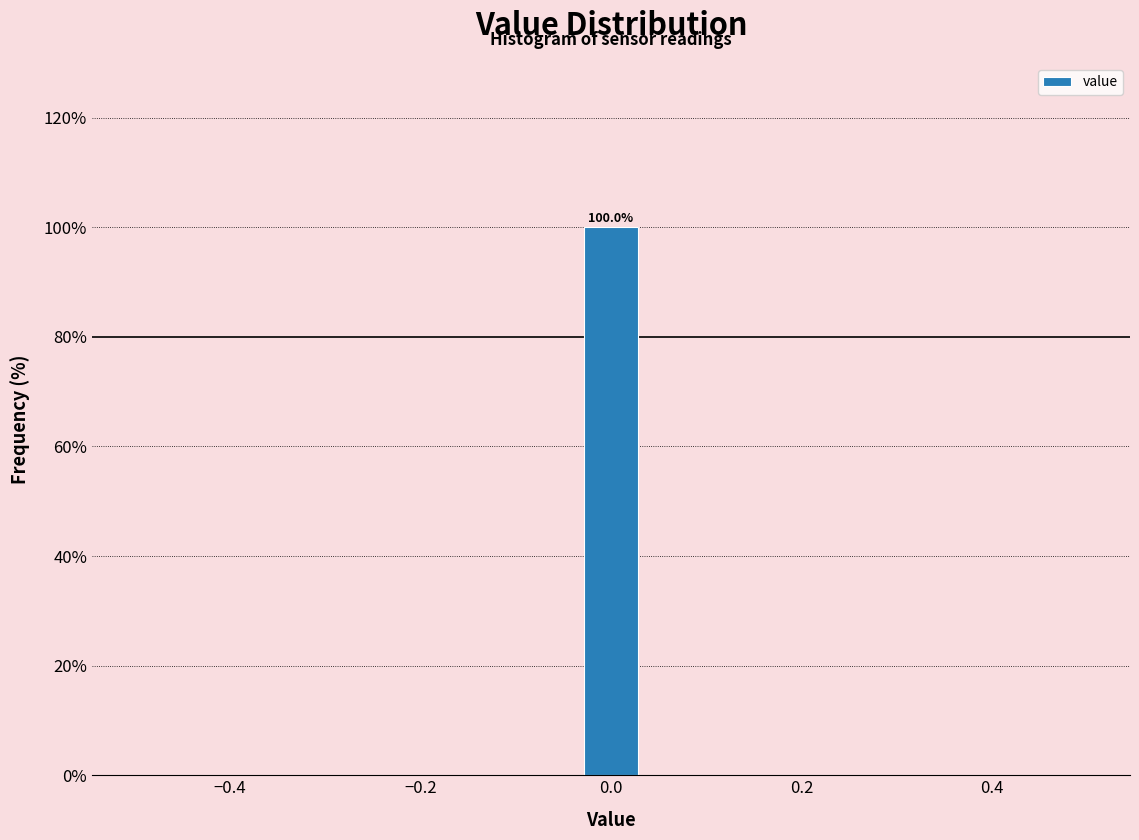

Read against the x-axis, roughly where is the centre of the tallest bar?

0.00